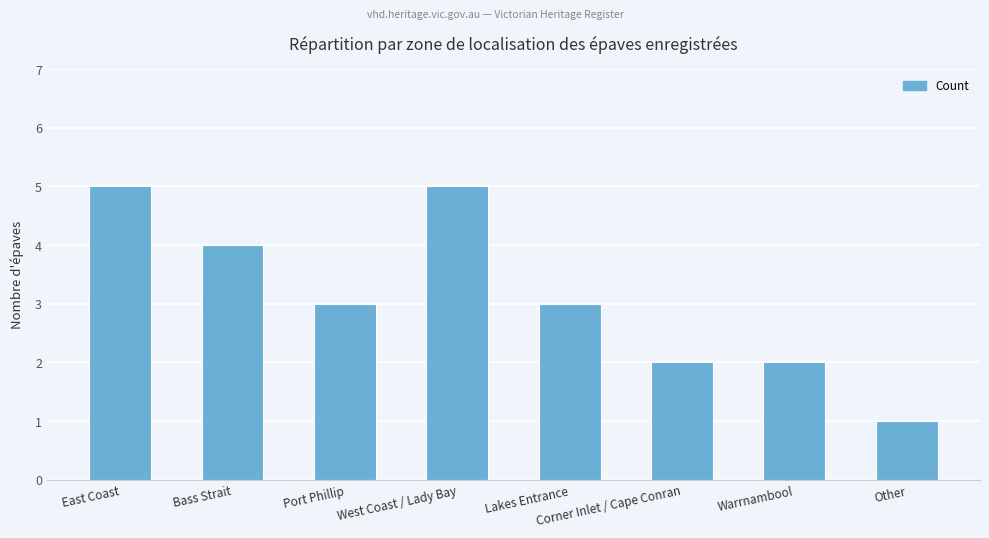

What is the label of the 6th bar from the right?

Port Phillip